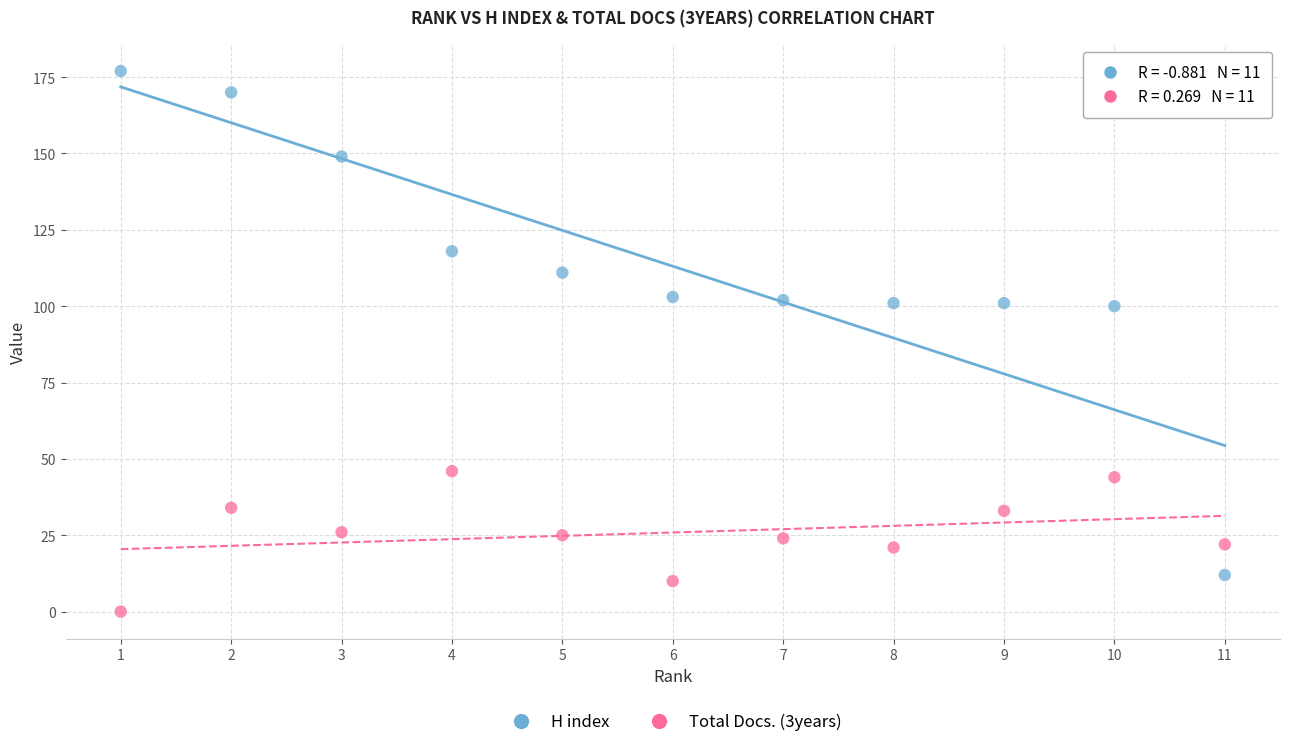

Which series contains the lowest Y value?

Total Docs. (3years)